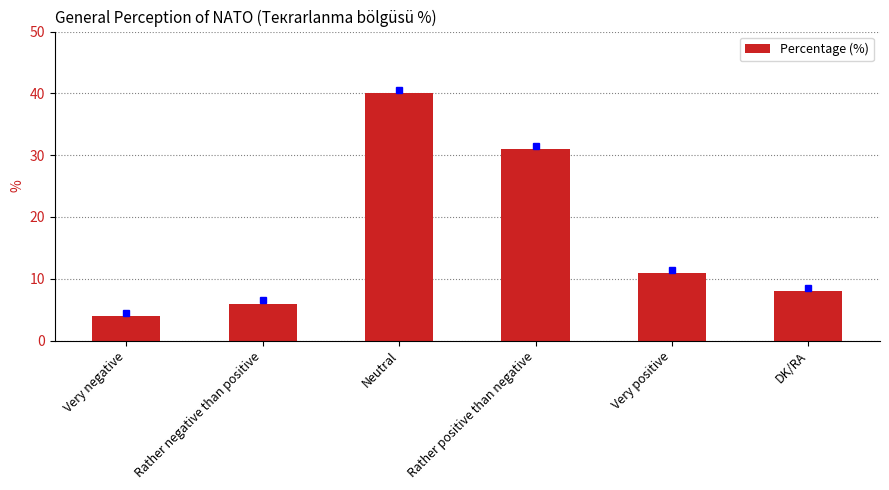

How many bars are there in total?

6